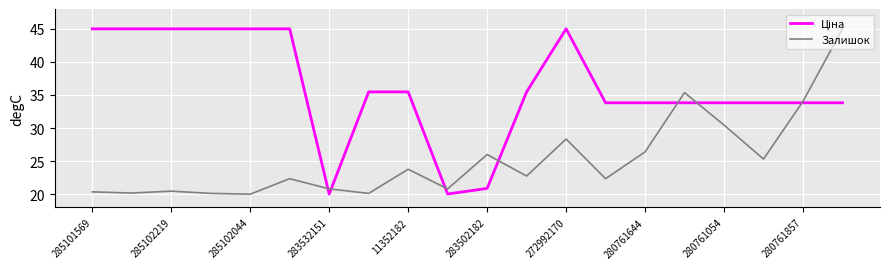

What is the maximum value shown in the chart?

45.0